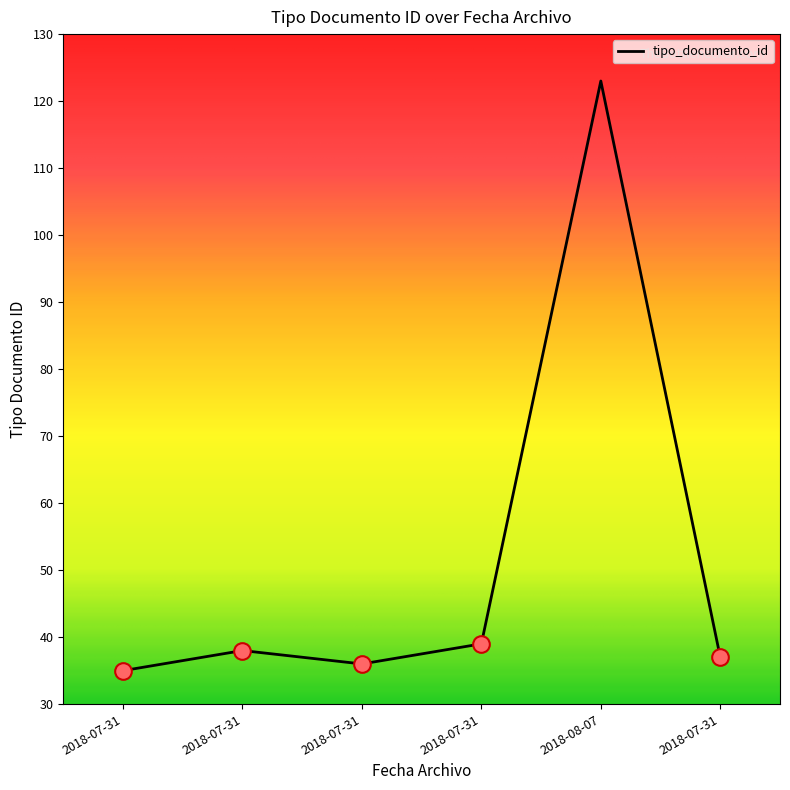

What is the change in value from 2018-07-31 to 2018-08-07?

+85